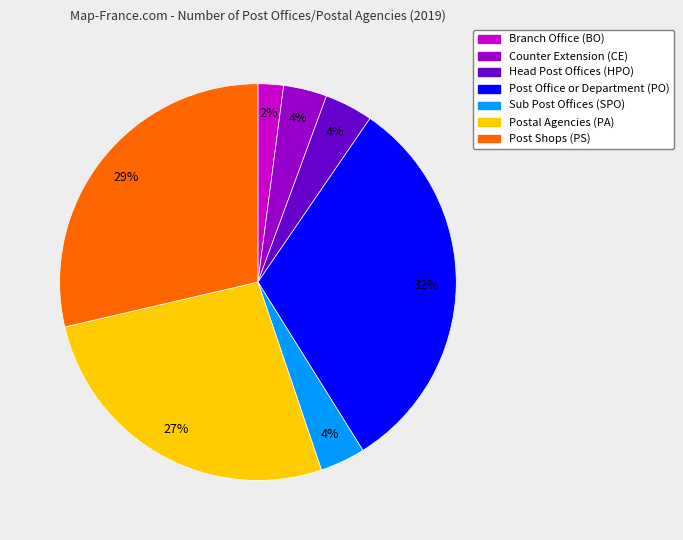

Which slice is the smallest?

Branch Office (BO)